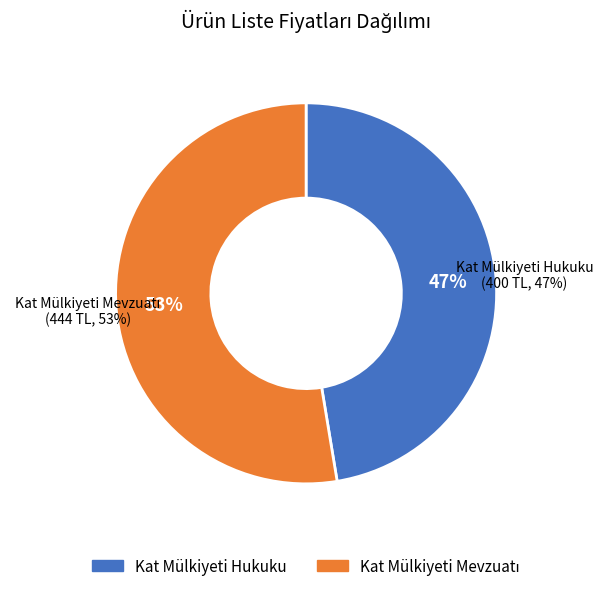

How many segments does this pie chart have?

2